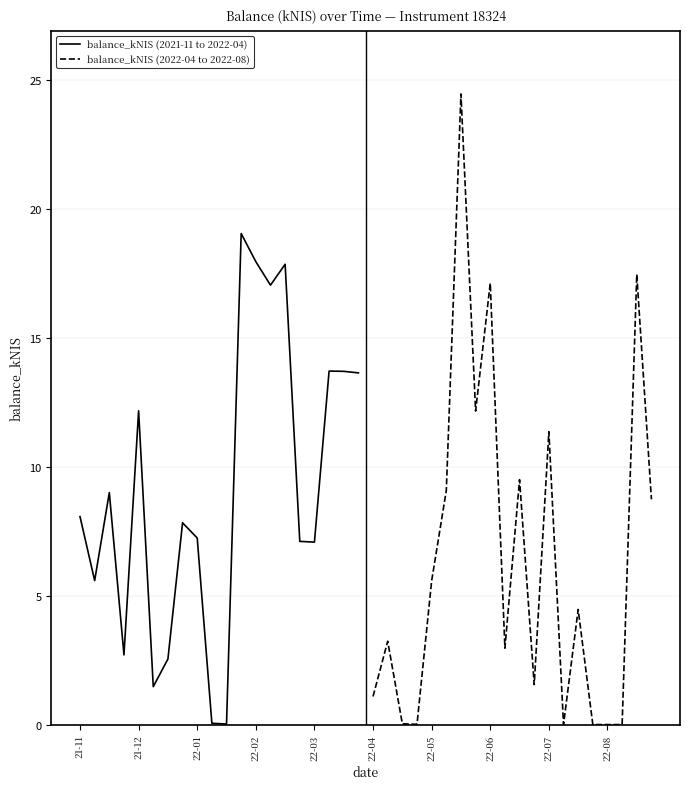

The balance_kNIS (2021-11 to 2022-04) series shows 8.1 at 21-11. True or false?

True